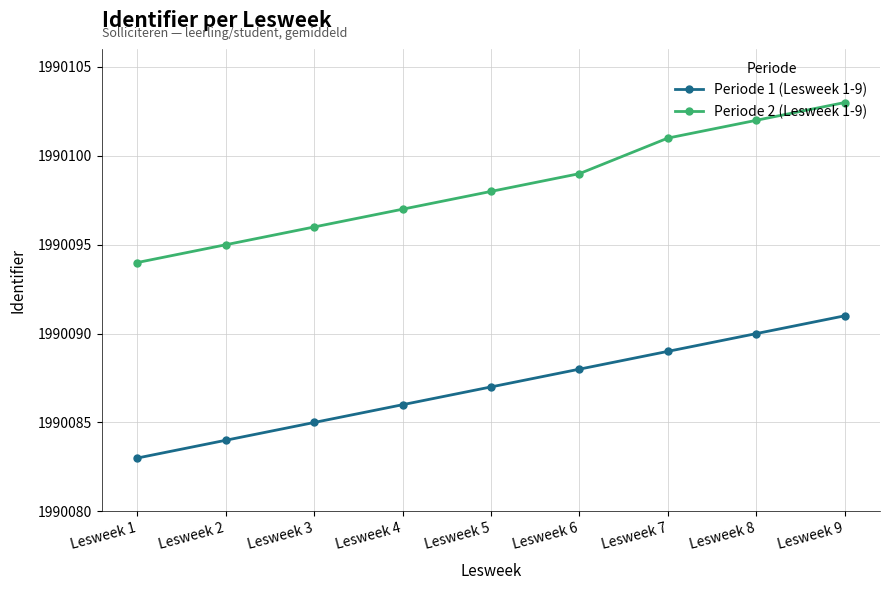

True or false: Periode 2 (Lesweek 1-9) has a value of 3420439 at Lesweek 4.

False